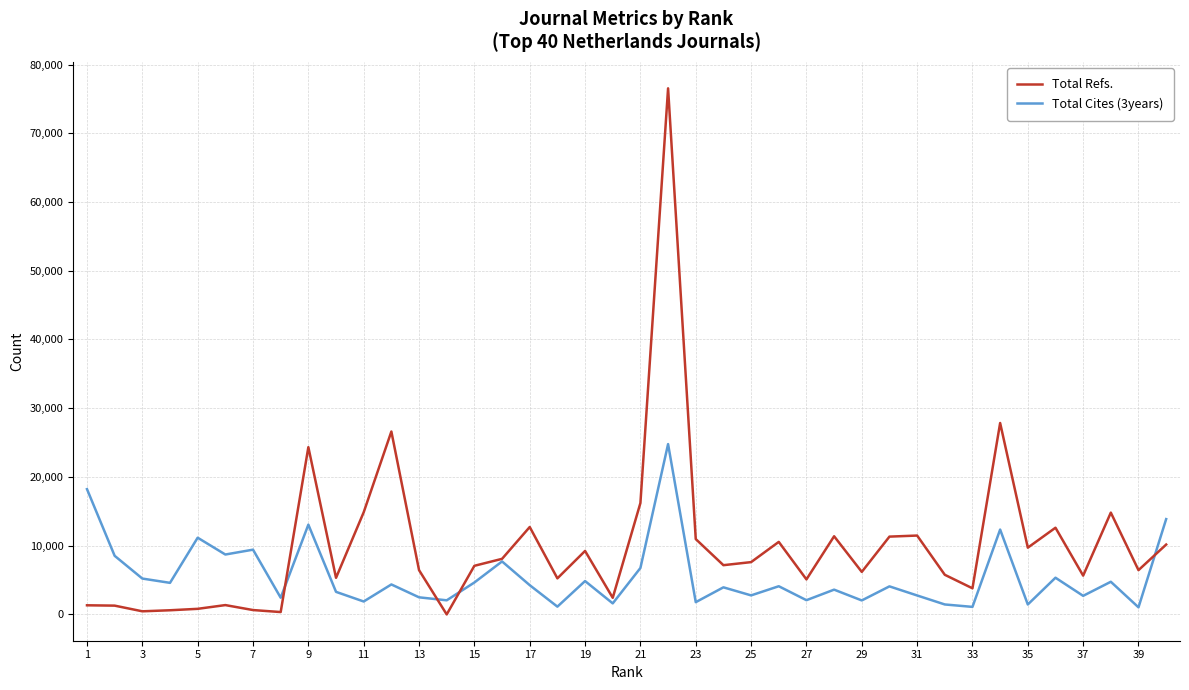

Which series has the largest range (max minus min)?

Total Refs.